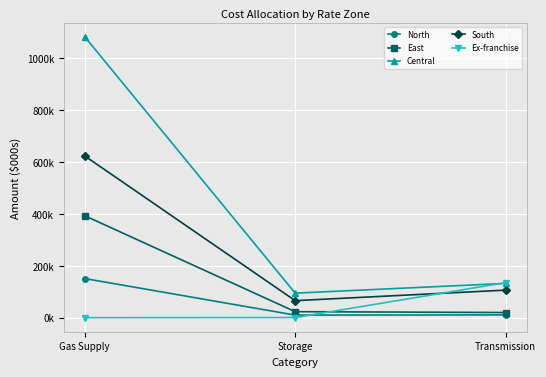

Reading left to right, extract all data points from this chart.

North: Gas Supply=150671.2	Storage=9912.7	Transmission=10846.7
East: Gas Supply=392536.0	Storage=23117.0	Transmission=19920.3
Central: Gas Supply=1081730.8	Storage=94456.9	Transmission=131936.7
South: Gas Supply=622755.1	Storage=65540.8	Transmission=106121.0
Ex-franchise: Gas Supply=0.0	Storage=460.1	Transmission=134892.6